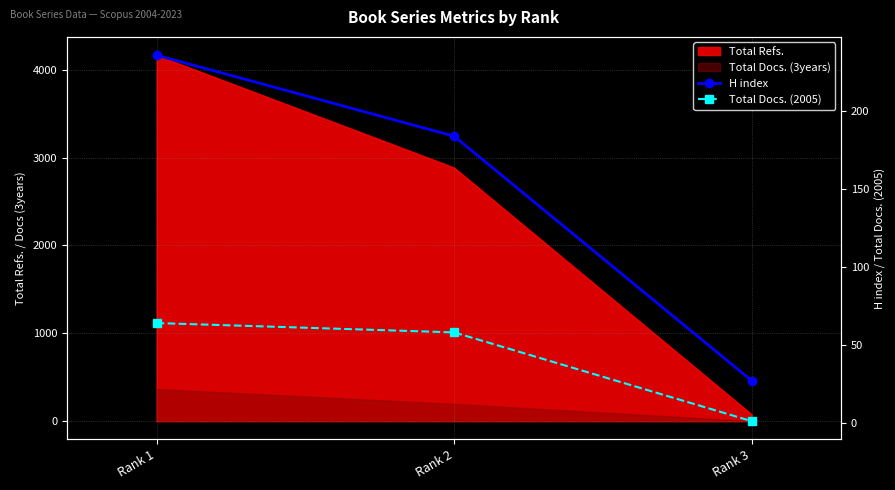

True or false: Total Docs. (2005) has a value of 1 at Rank 3.

True